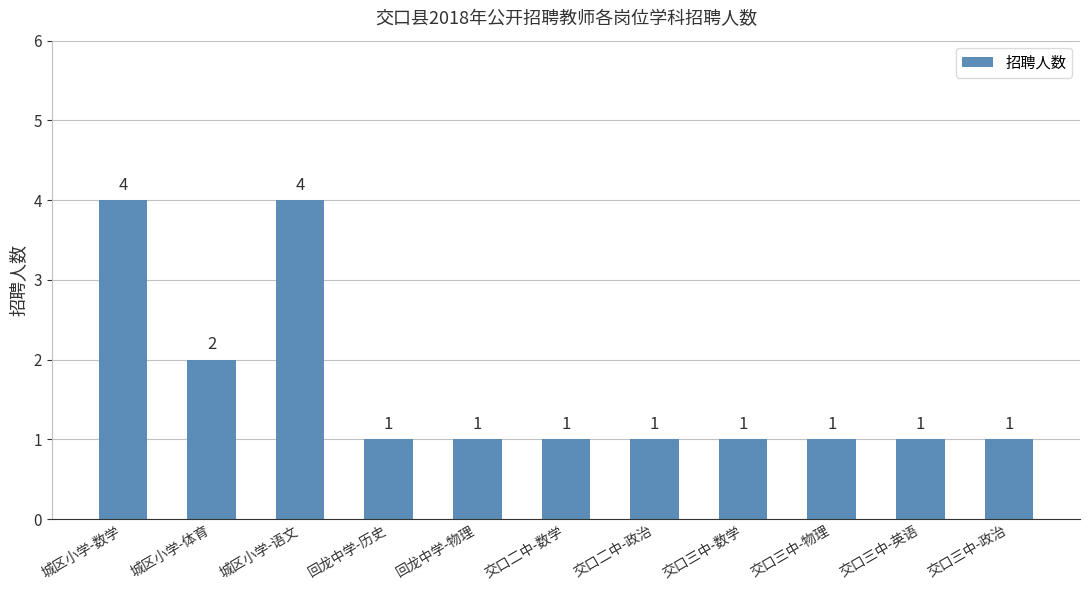

Does the chart contain any negative values?

No